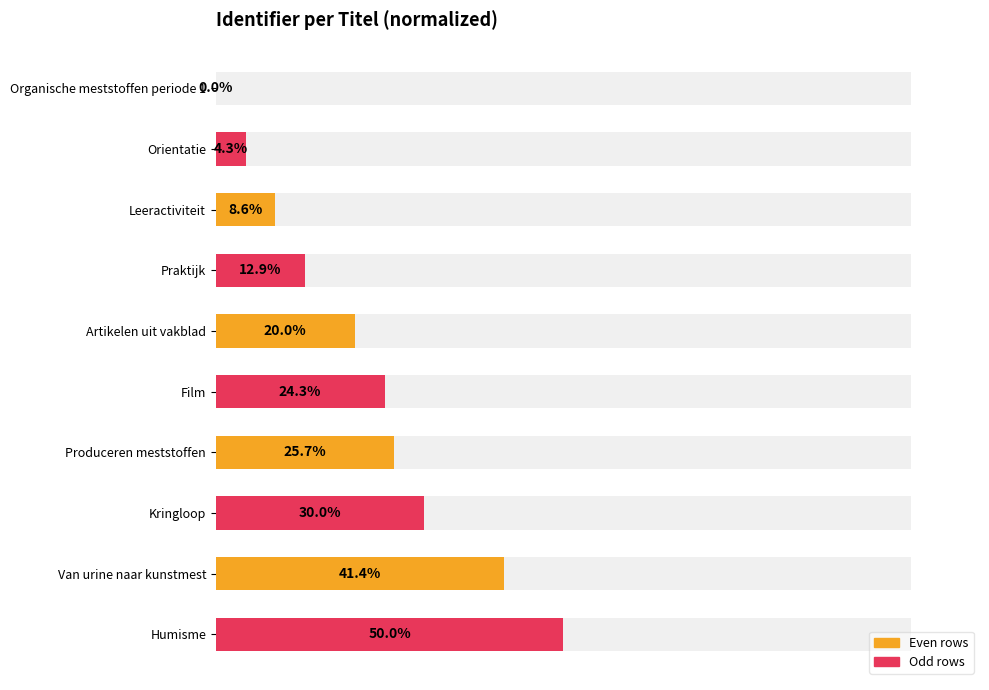

What is the sum of all values?

217.1